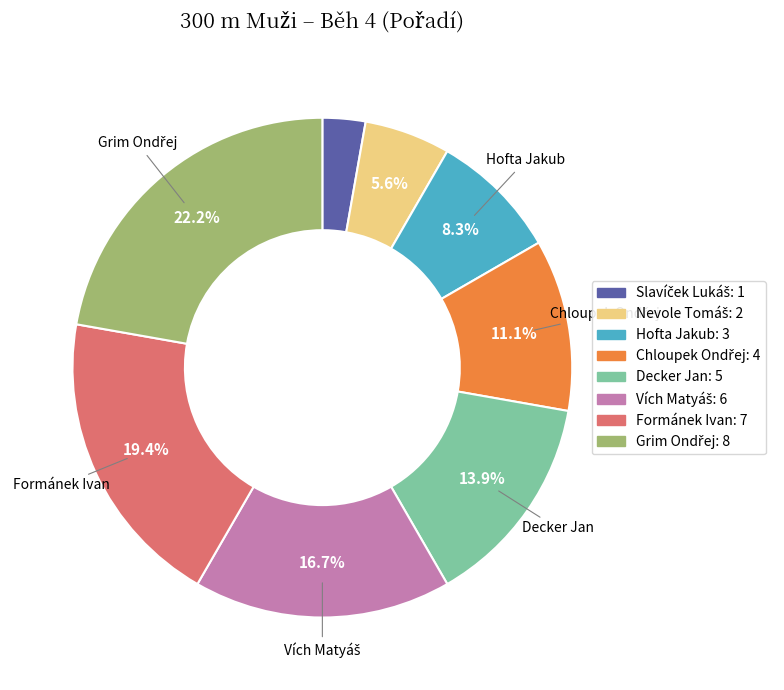

What portion of the pie excludes Decker Jan?

86.1%